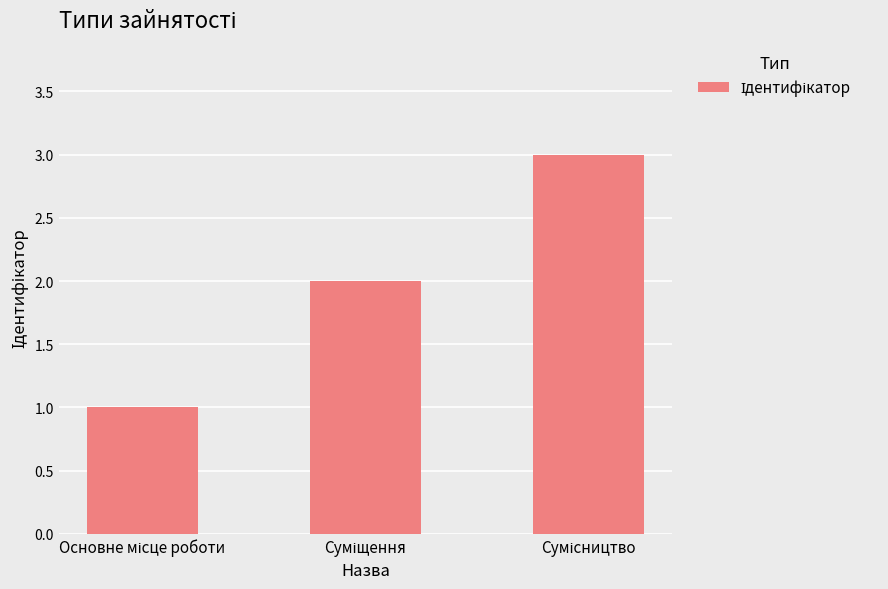

What is the greatest value displayed?

3